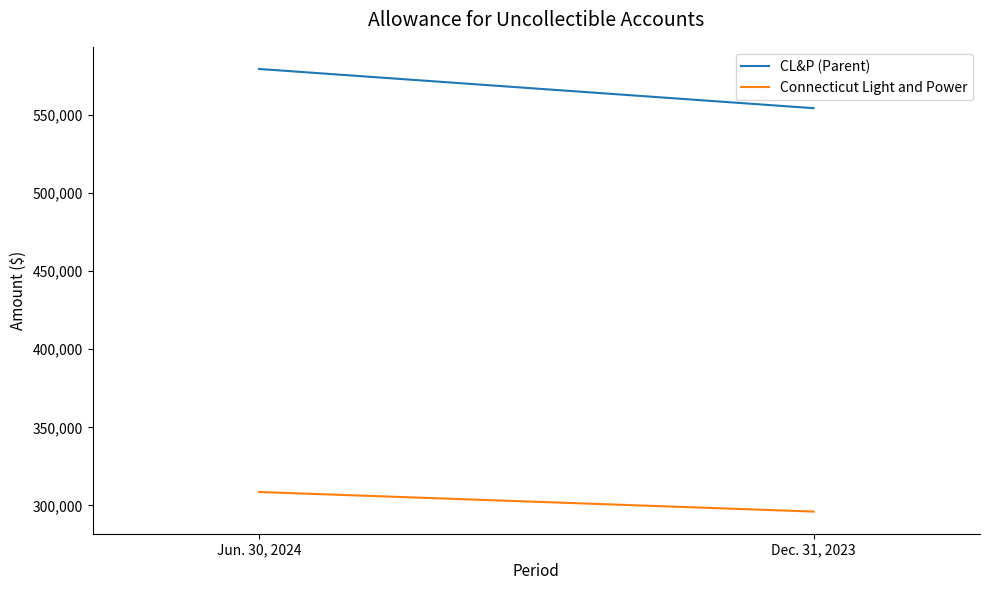

Reading left to right, list all the values displayed in this chart.

CL&P (Parent): 579582	554455
Connecticut Light and Power: 308586	296030